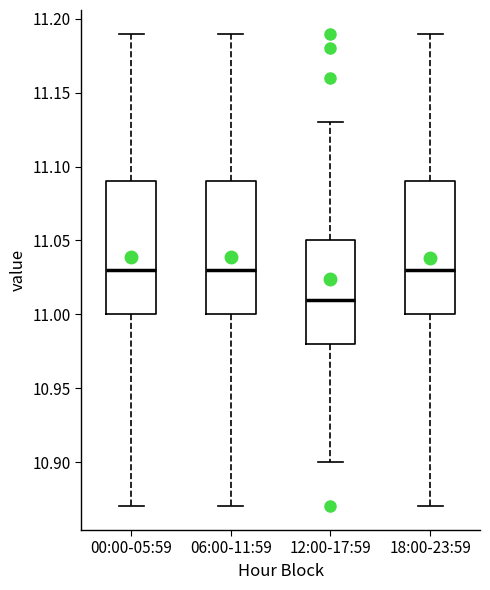

Where does the lower whisker of the box for 00:00-05:59 end on the y-axis? The values are not printed on the chart, so give them approximately, as read against the axis.

10.87